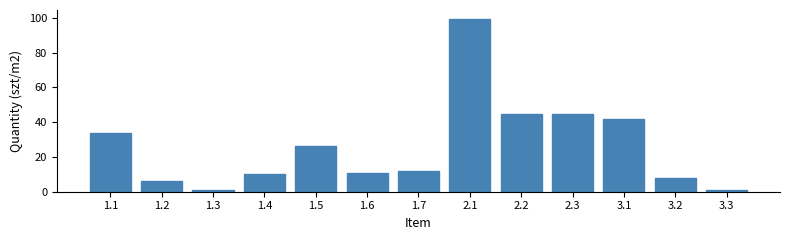

Reading right to left, extract all data points from this chart.

1.0	8.0	42.0	44.5	44.5	99.5	12.0	11.0	26.0	10.0	1.0	6.0	34.0